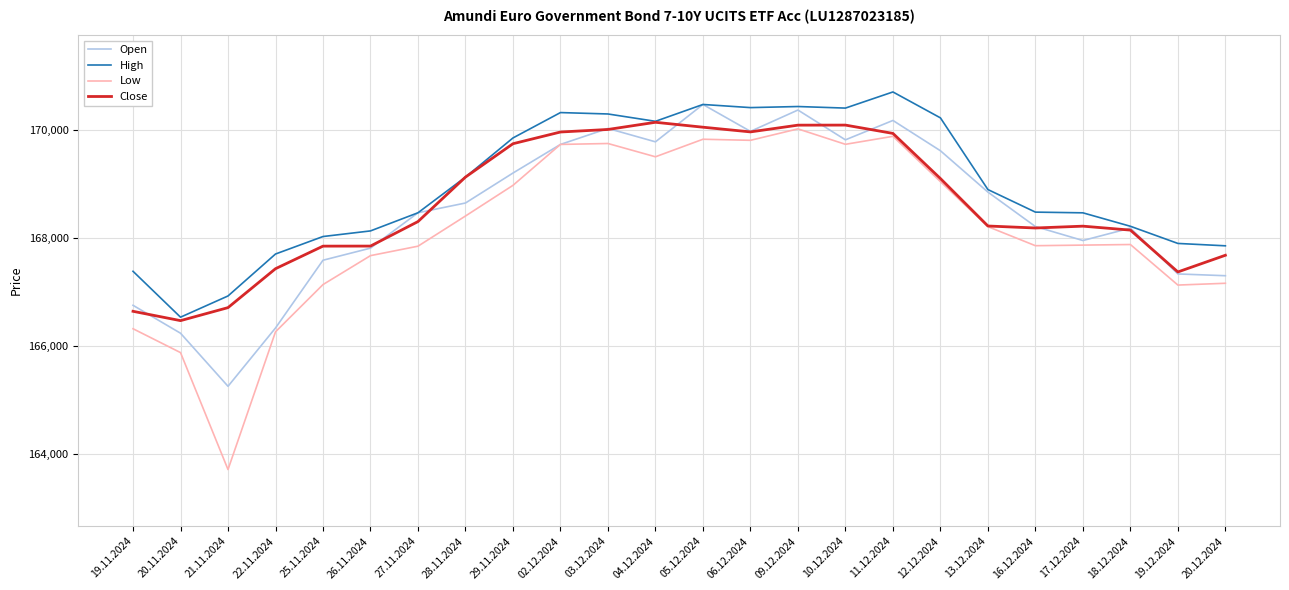

Which series changed the most between 19.11.2024 and 19.12.2024?

Low